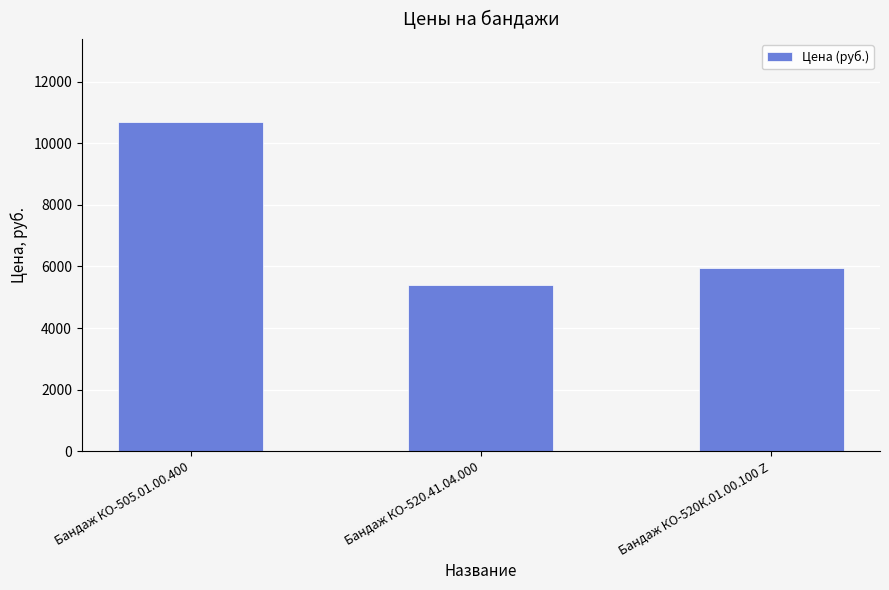

Approximately how many times larger is the value at Бандаж КО-520К.01.00.100 Z compared to Бандаж КО-505.01.00.400?

0.6